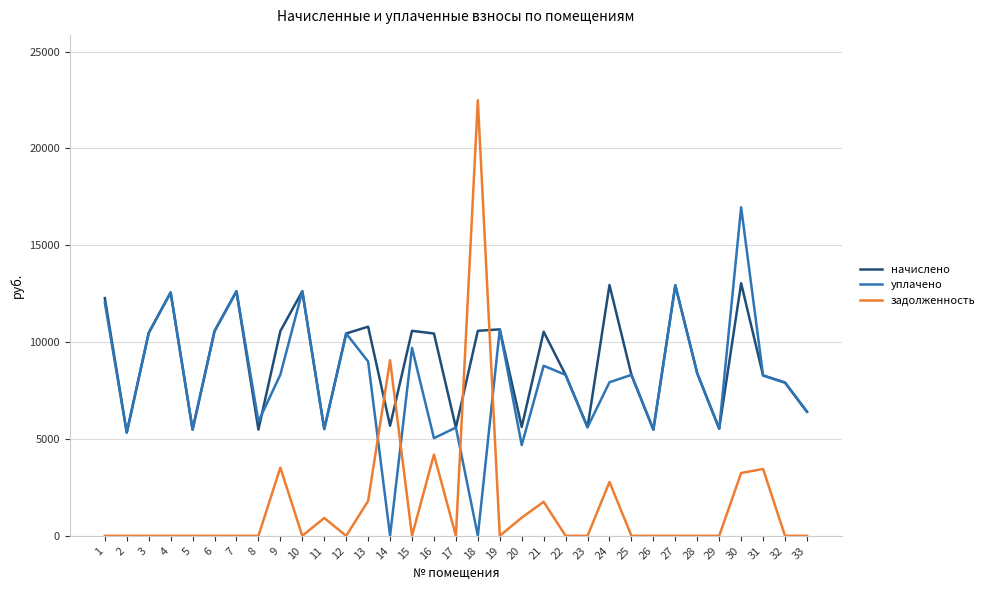

Where does the начислено series first go above 10444?

1